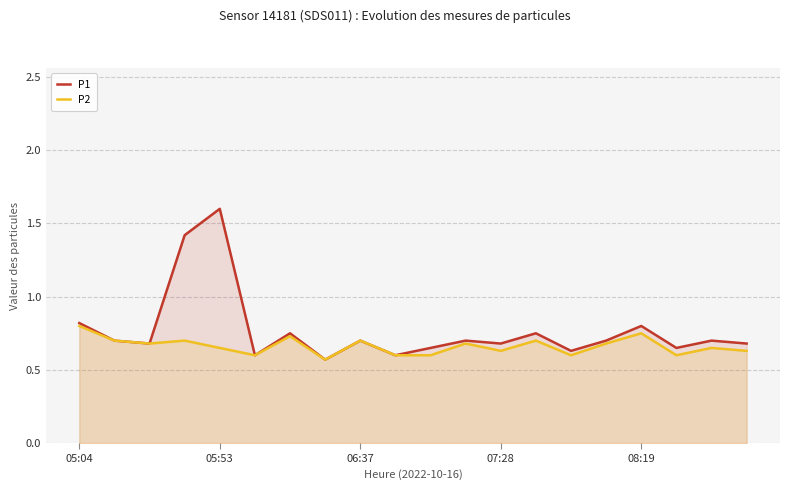

Which series has the widest spread of values?

P1